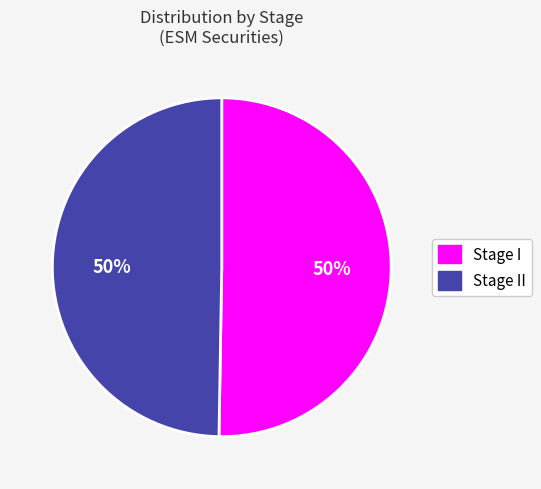

True or false: Stage I accounts for 50% of the total.

True